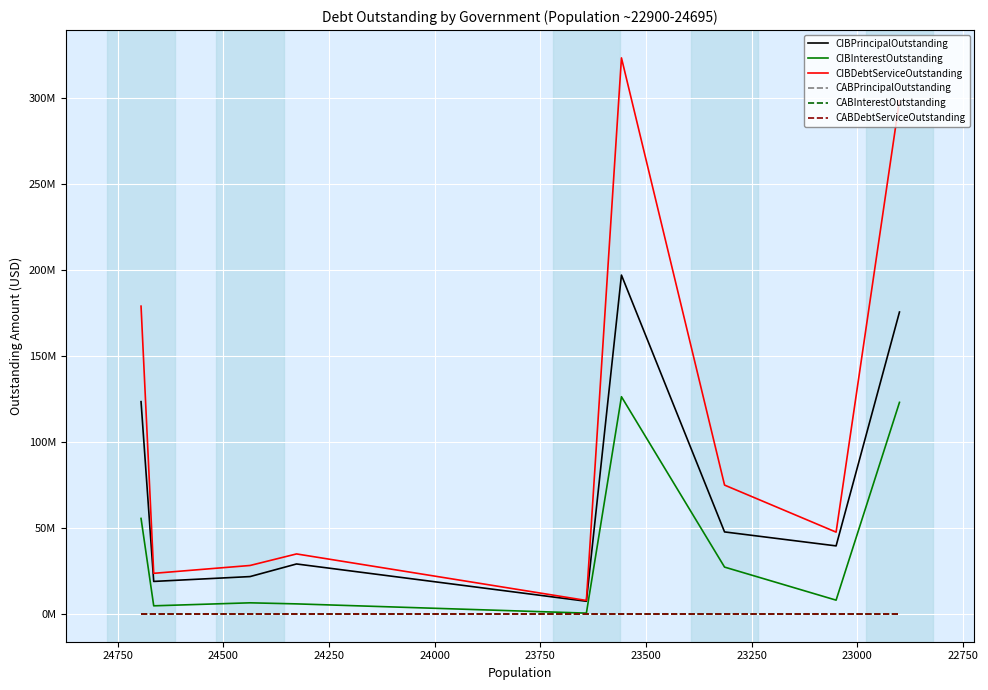

What is the value of the CIBPrincipalOutstanding point at the 9th from the left?

175566000.0